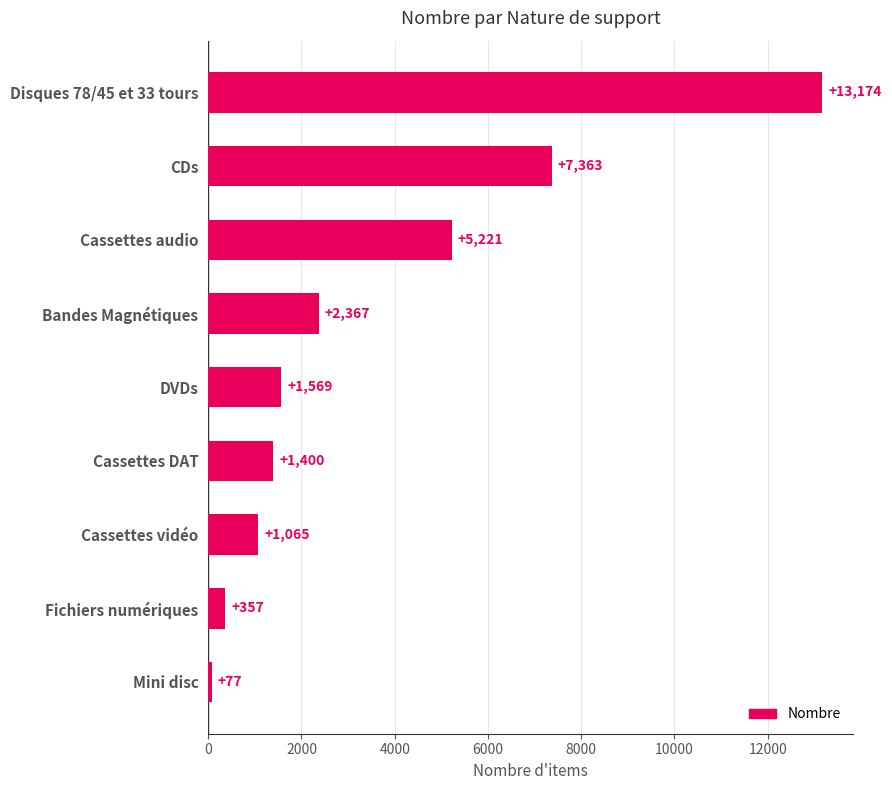

Rank the categories by value from lowest to highest.

Mini disc, Fichiers numériques, Cassettes vidéo, Cassettes DAT, DVDs, Bandes Magnétiques, Cassettes audio, CDs, Disques 78/45 et 33 tours